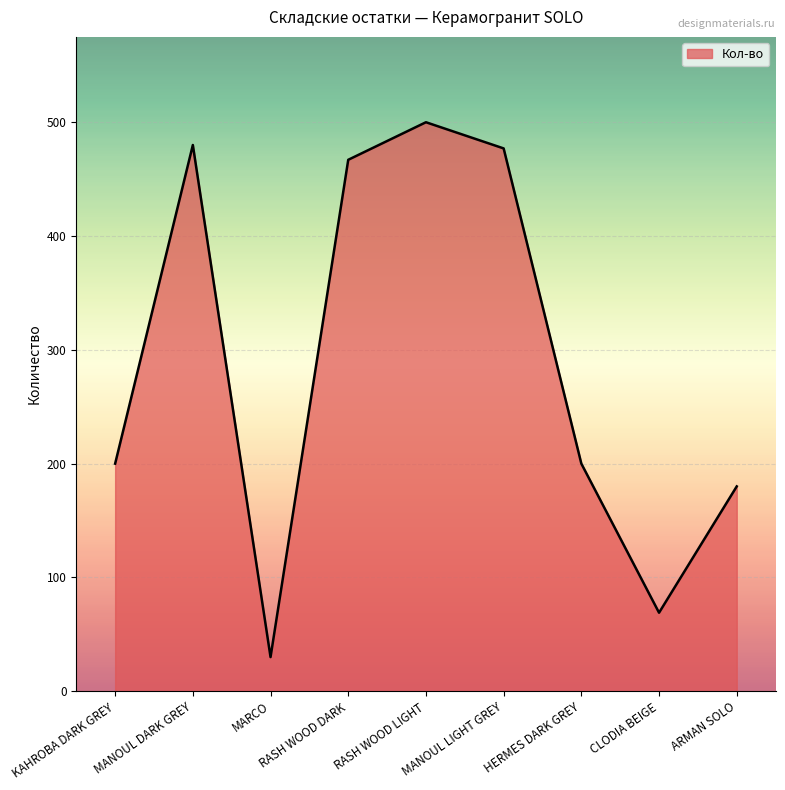

What value does the data have at MARCO, to the nearest 5?

30